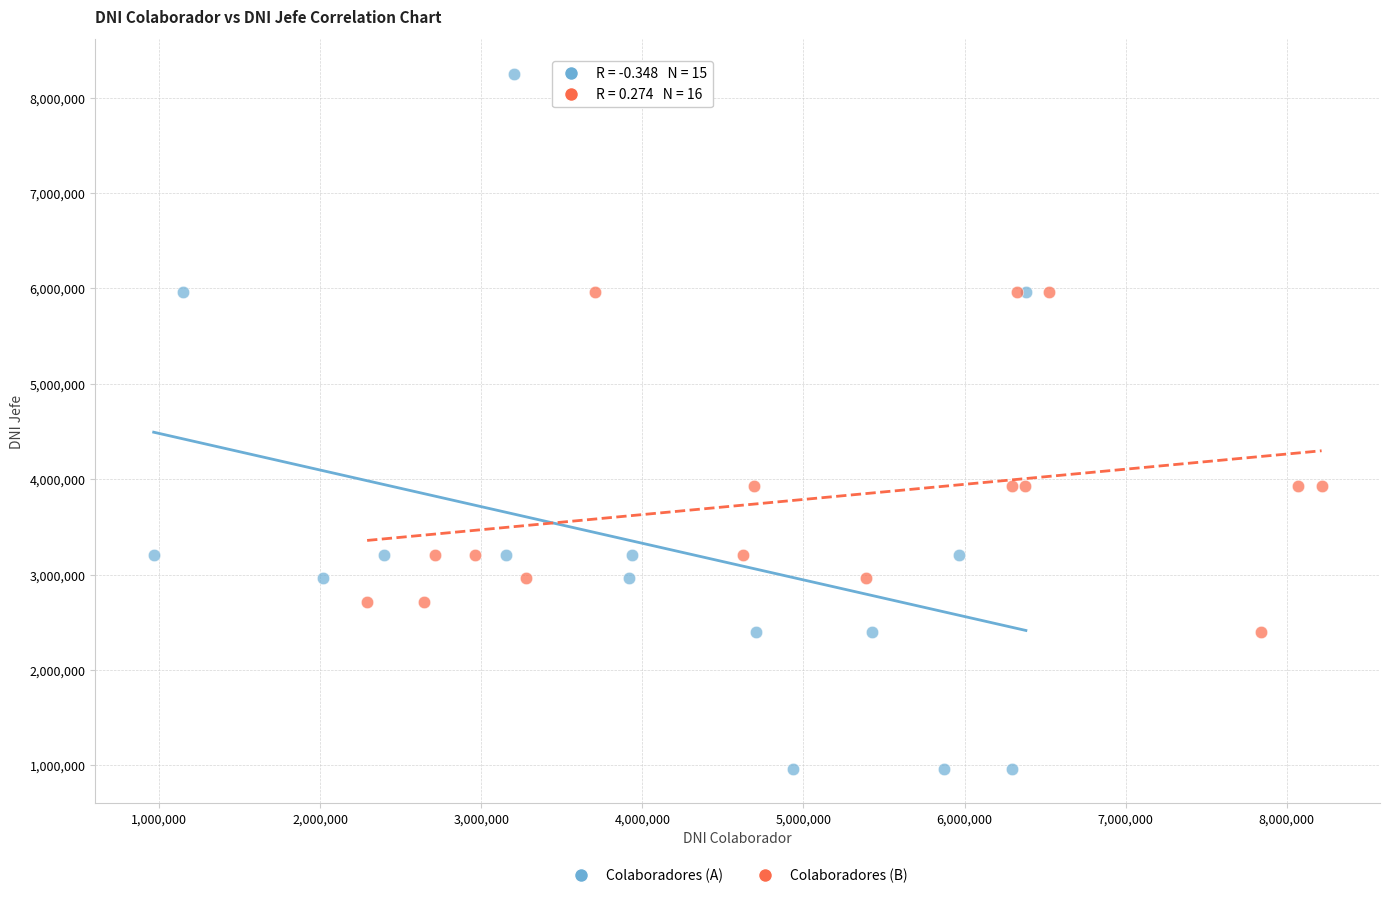

Which series has the widest spread of Y values?

Colaboradores (A)